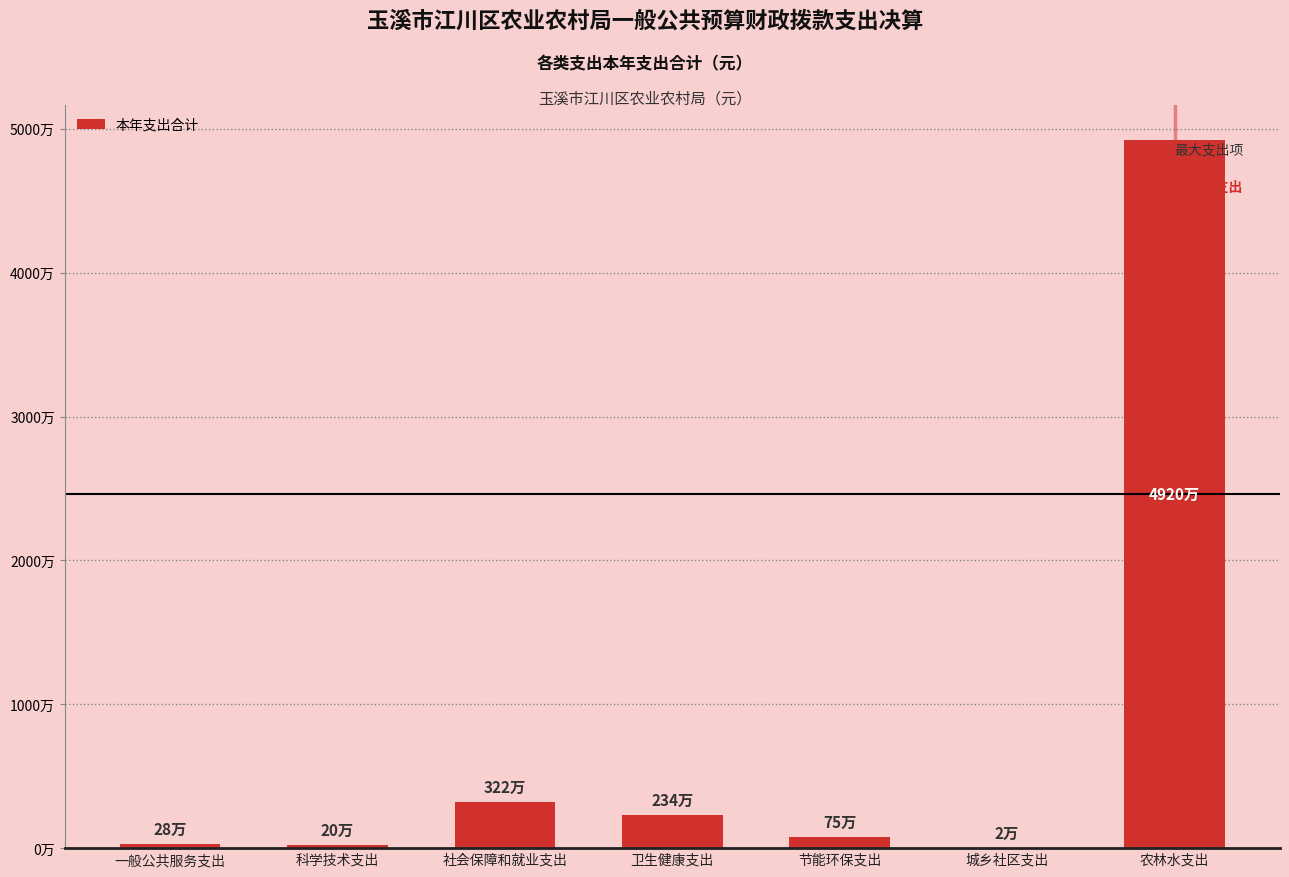

Which category has the highest value across all series?

农林水支出